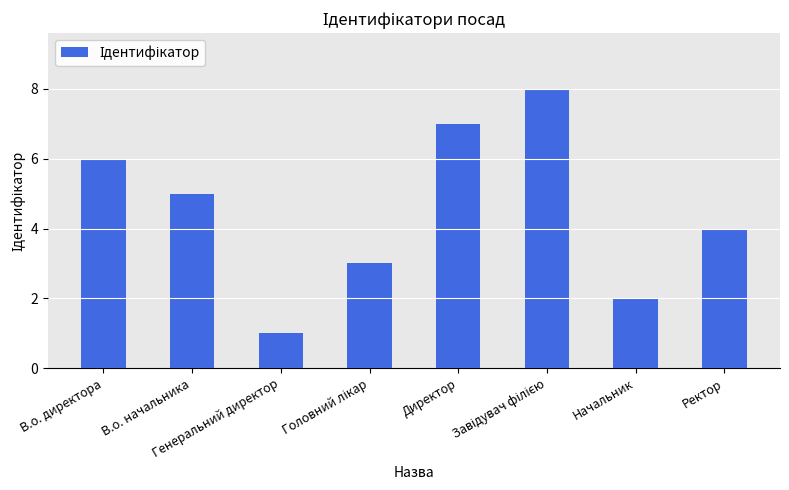

Count the number of data series in this chart.

1